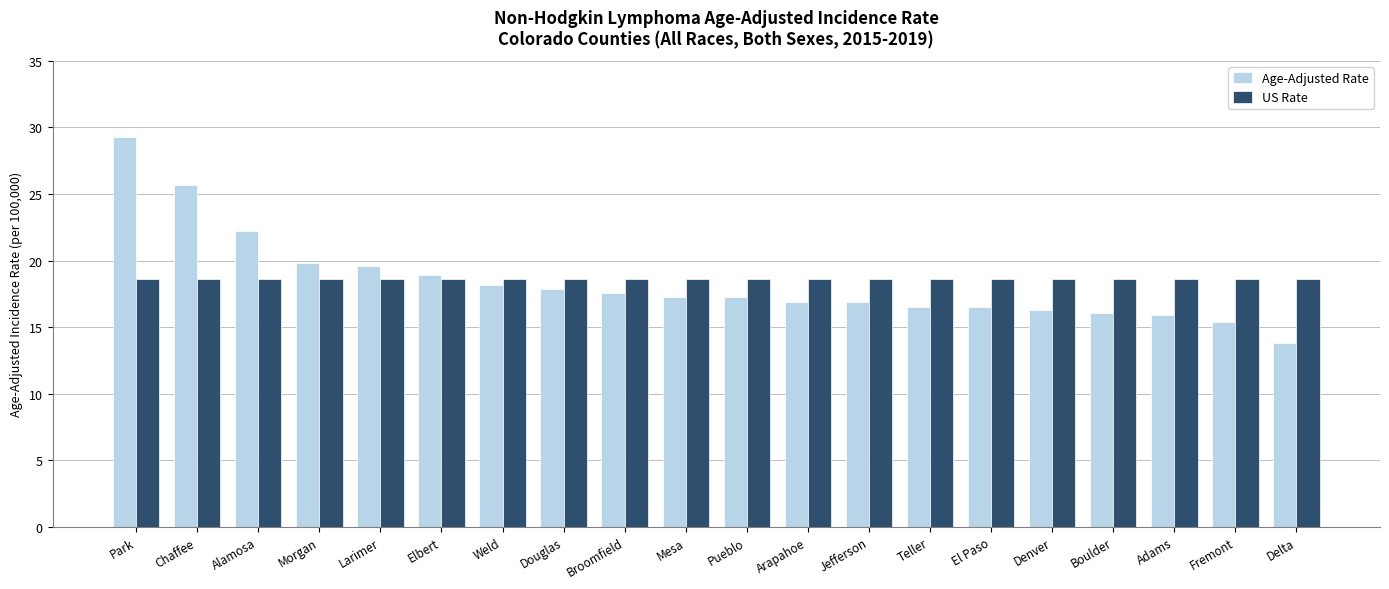

Where does the Age-Adjusted Rate series first go above 17?

Park